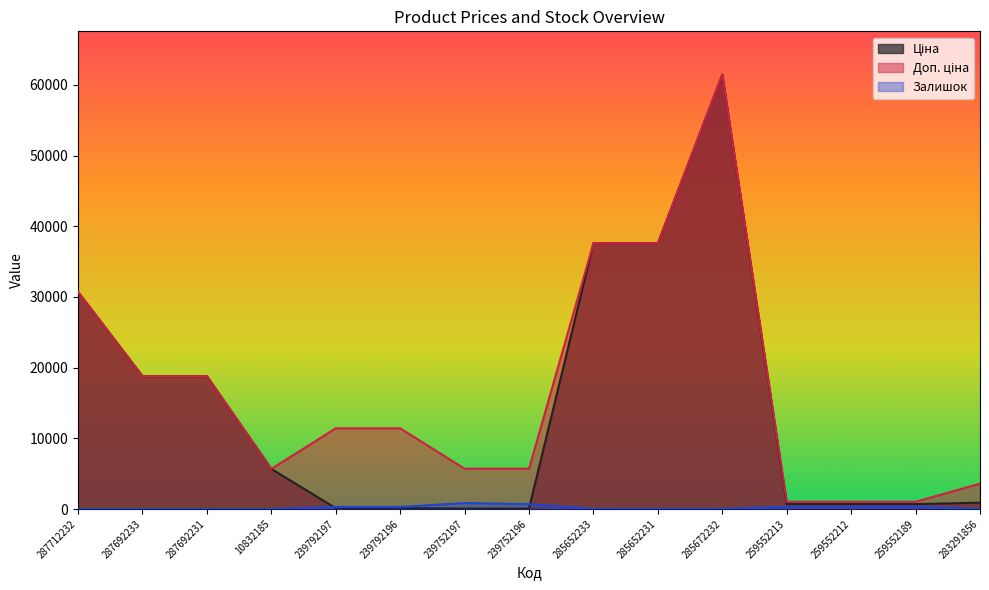

How many interior local valleys does the Доп. ціна series have?

1